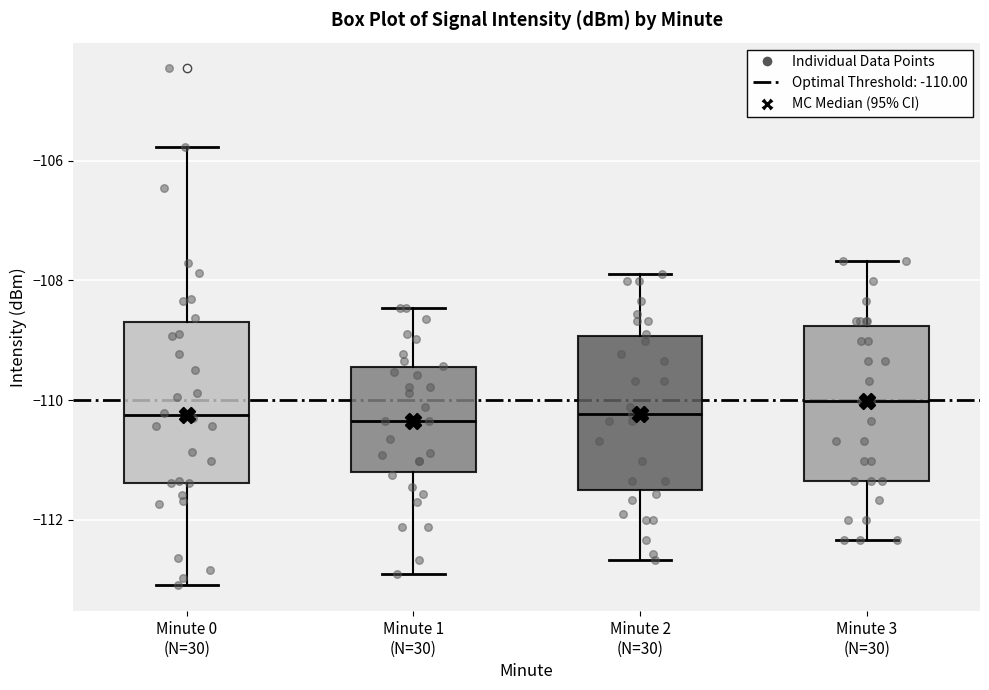

Reading left to right, read every box against the y-axis: the position of its median line, the range the box covers, and the ends of its whiskers. The values are not printed on the chart, so give them approximately, as read against the axis.

Minute 0 (N=30): median -110.2, box -111.4 to -108.6, whiskers -113.0 to -105.8
Minute 1 (N=30): median -110.4, box -111.2 to -109.4, whiskers -113.0 to -108.4
Minute 2 (N=30): median -110.2, box -111.6 to -109.0, whiskers -112.6 to -108.0
Minute 3 (N=30): median -110.0, box -111.4 to -108.8, whiskers -112.4 to -107.6